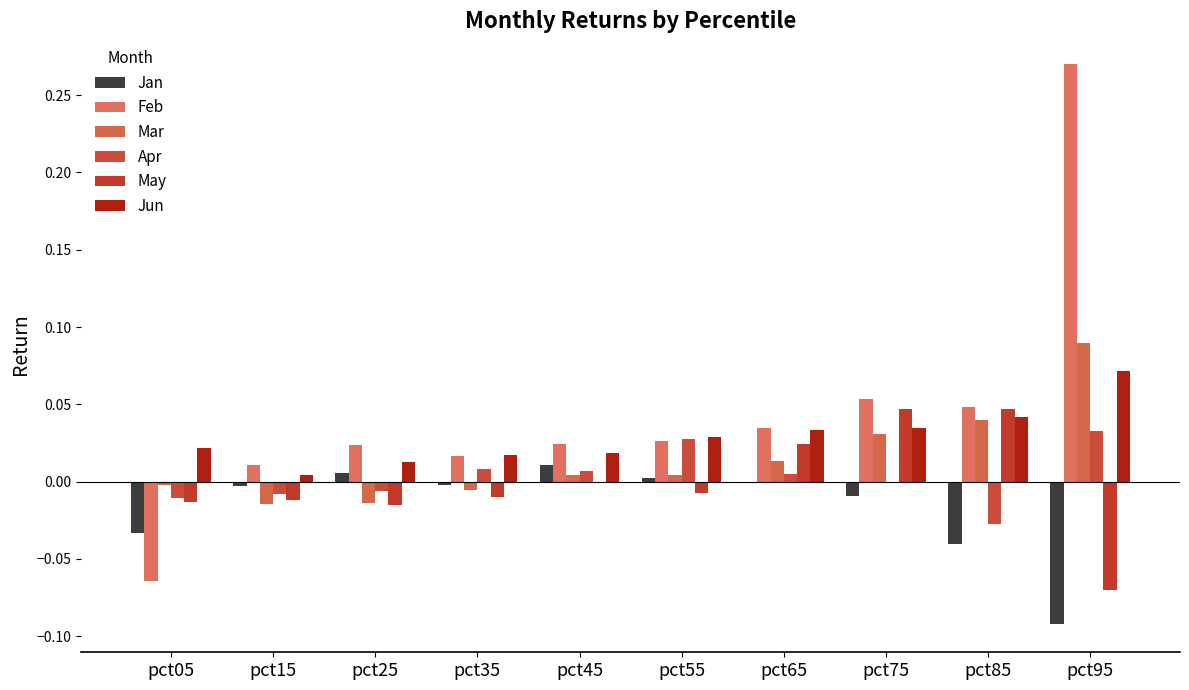

Where is Apr nearest to the value 0?

pct75